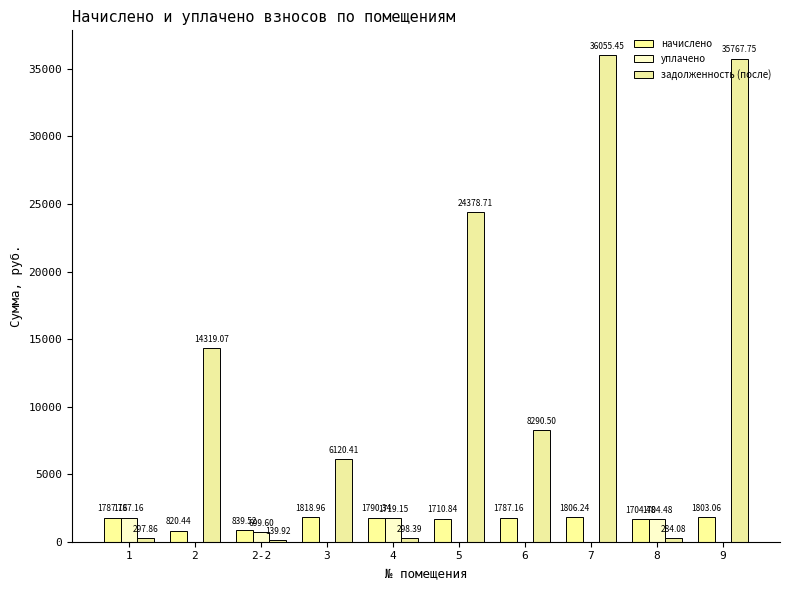

Where is уплачено nearest to the value 893?

2-2